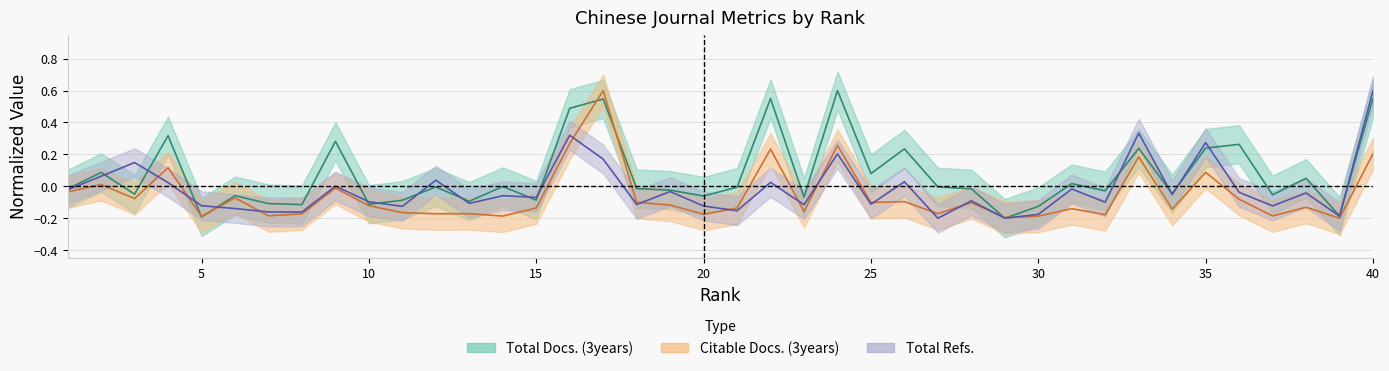

True or false: Total Refs. and Citable Docs. (3years) cross at least once.

True